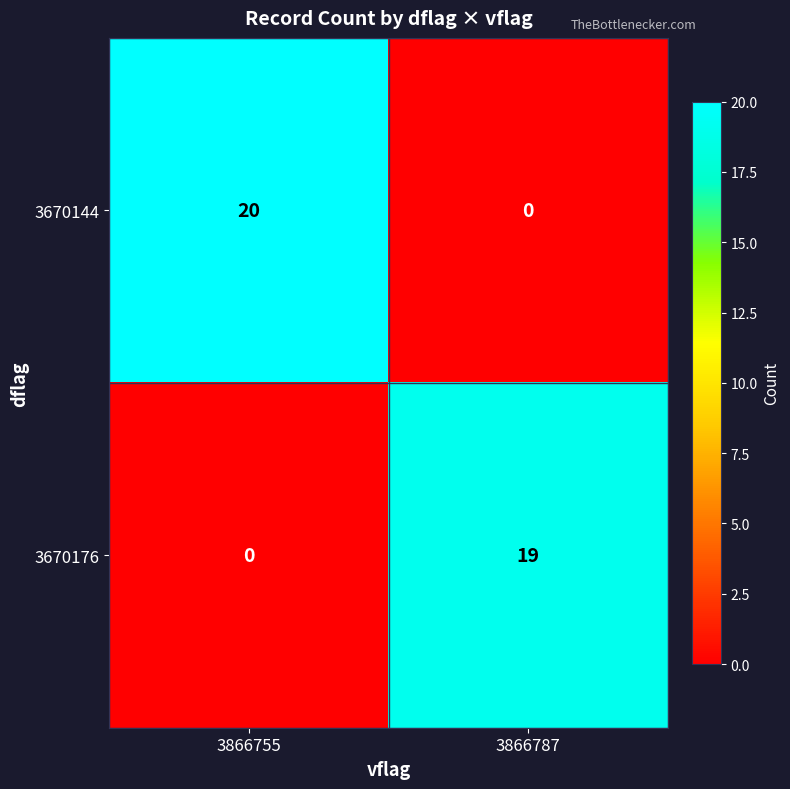

What is the sum of all 3670176 values?

19